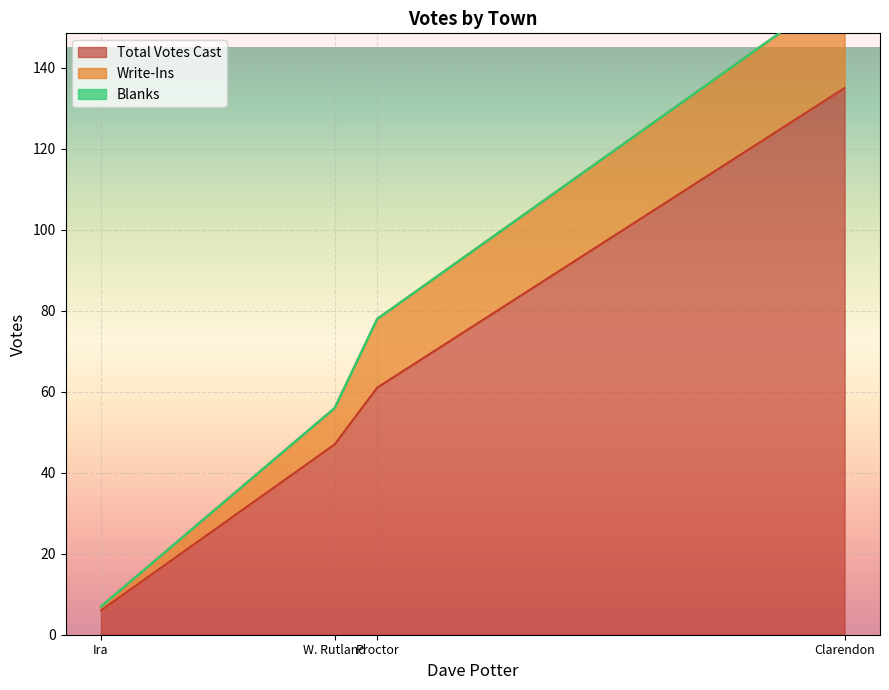

Is the value of Write-Ins at W. Rutland greater than the value of Total Votes Cast at W. Rutland?

No